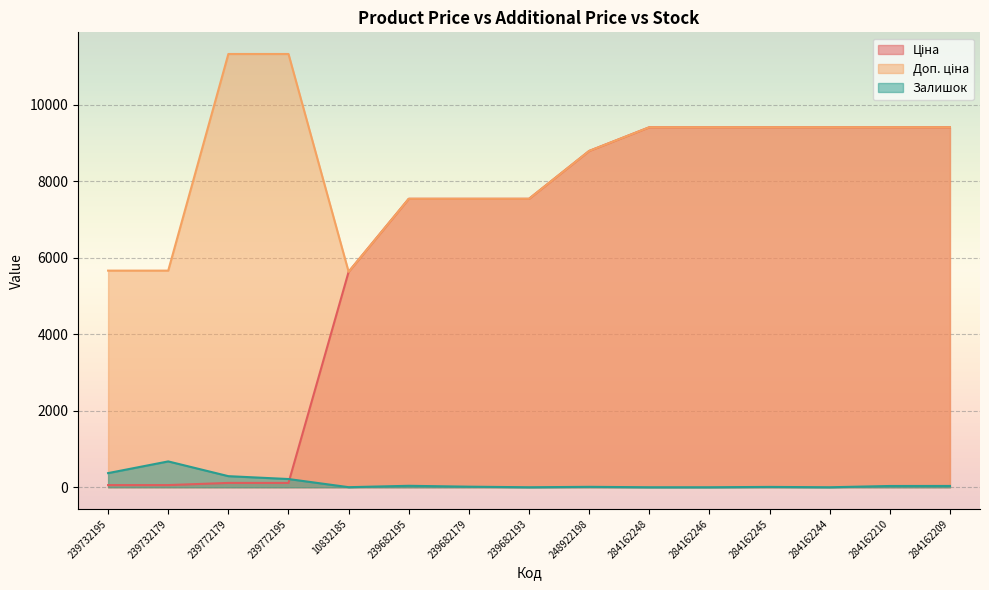

True or false: Залишок has a value of 396.4 at 284162244.

False